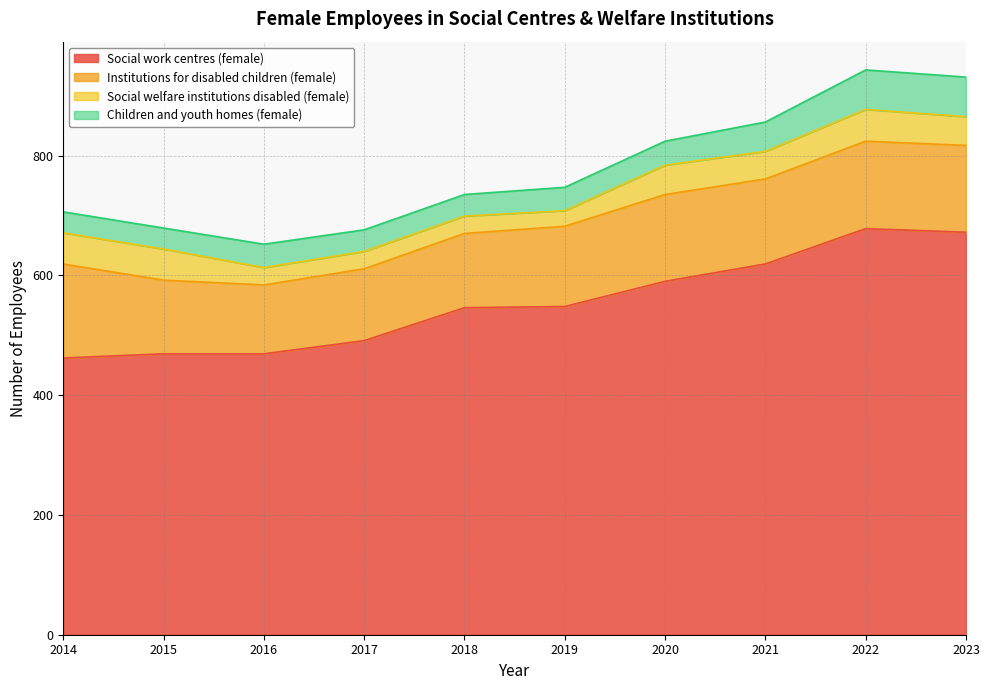

What value does the Institutions for disabled children (female) series have at 2018?

124